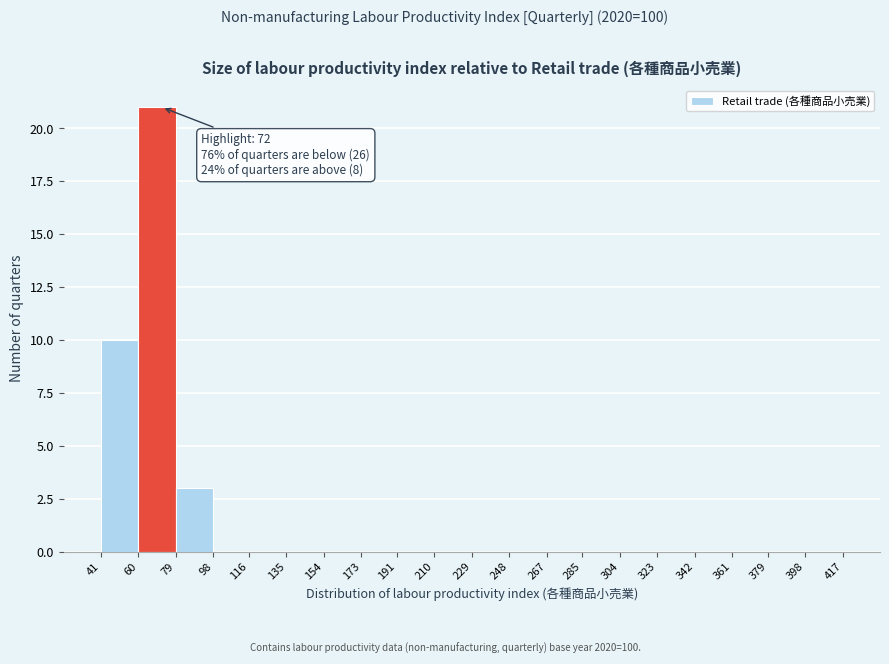

Over which range of the x-axis is the bar tallest?

60 to 79